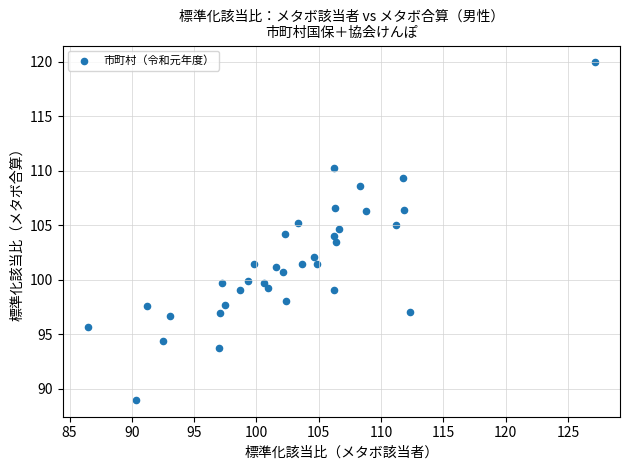

What is the range of Y values (max minus min)?

30.9